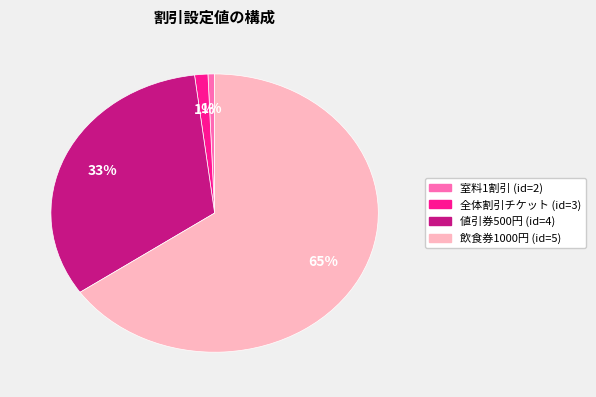

What percentage is the 値引券500円 (id=4) slice, to the nearest percent?

33%